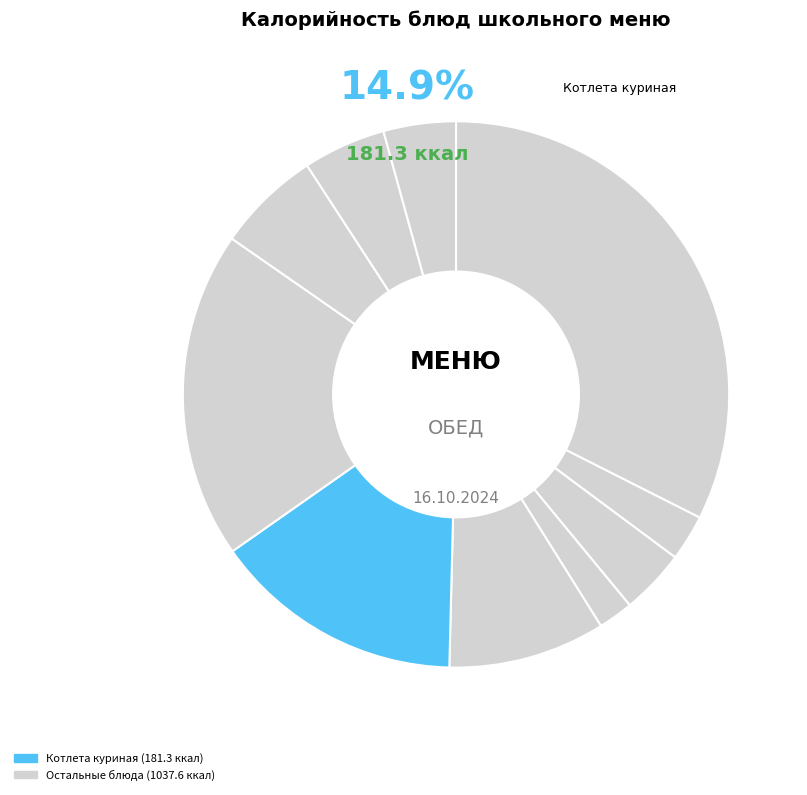

Rank the categories by value from highest to lowest.

Запеканка из творога с ягодным соусом, Каша из гороха с маслом, Котлета куриная, Суп картофельный с рисом, Напиток витаминизированный, Хлеб пшеничный, Хлеб ржаной, Яблоко, Чай с клубникой и сахаром, Свекла отварная